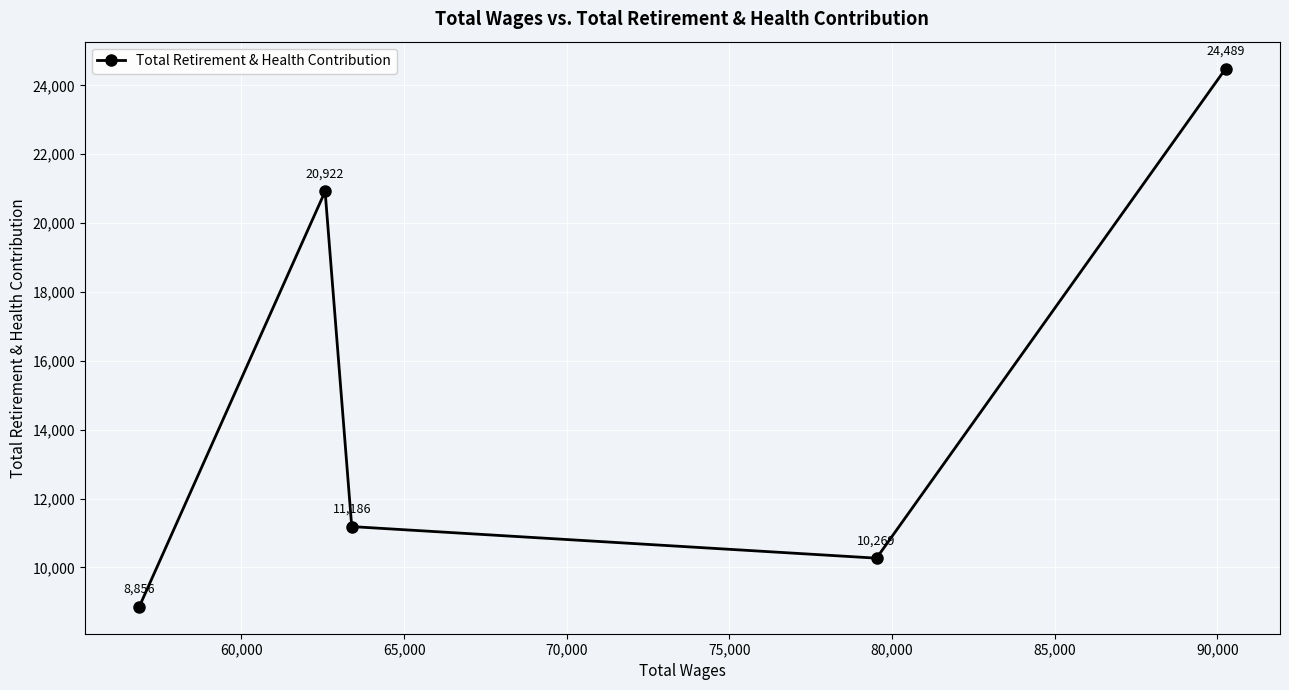

What is the difference between the second highest and minimum values?

12066